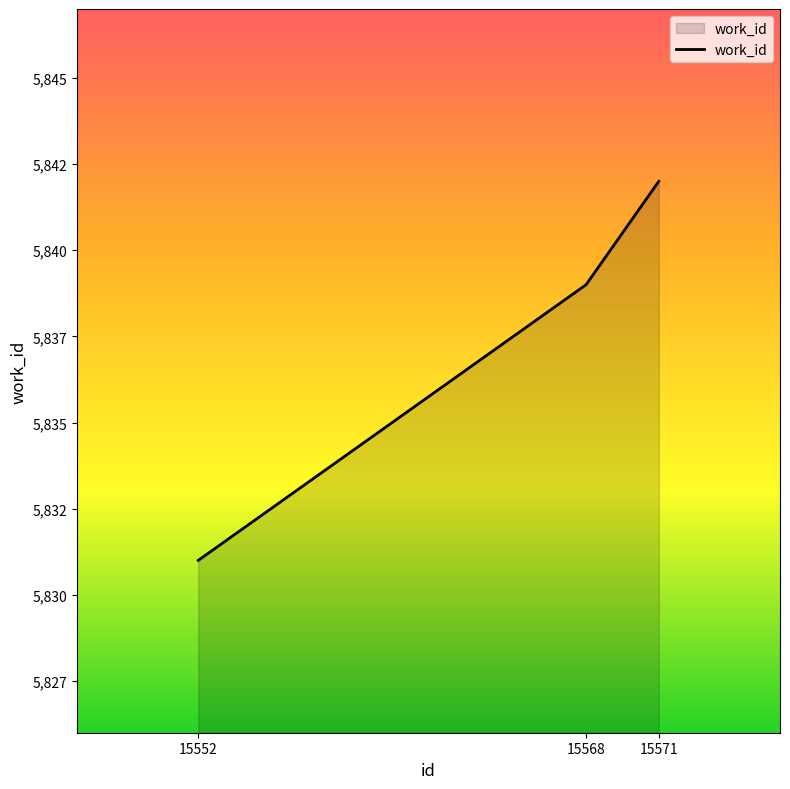

What is the maximum value shown in the chart?

5842